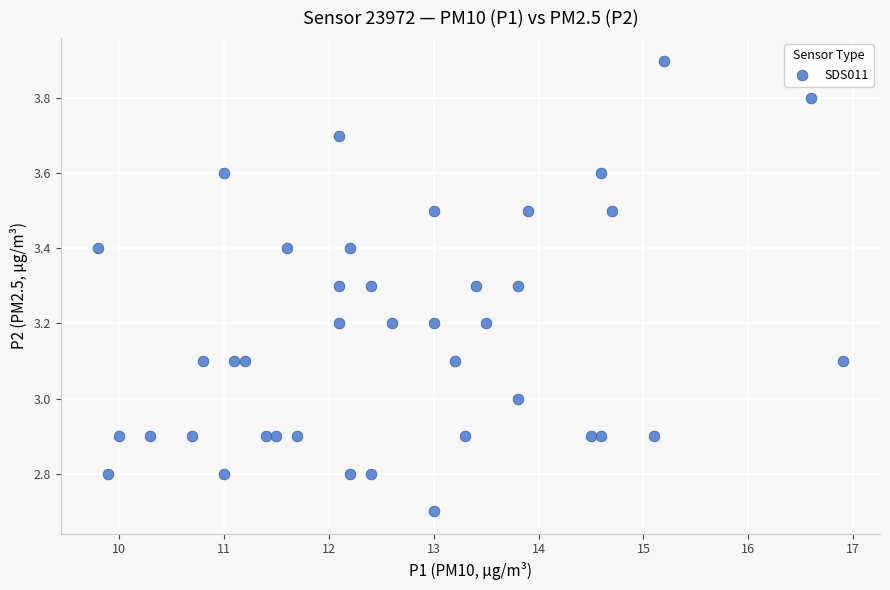

What is the range of Y values (max minus min)?

1.2